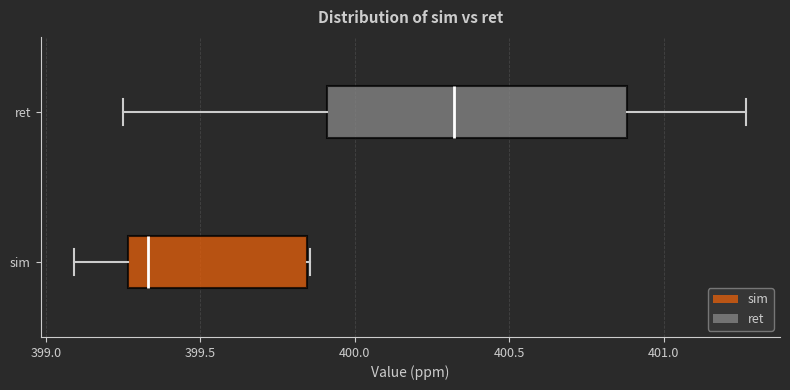

Reading bottom to top, read every box against the x-axis: the position of its median line, the range the box covers, and the ends of its whiskers. The values are not printed on the chart, so give them approximately, as read against the axis.

sim: median 399.35, box 399.25 to 399.85, whiskers 399.10 to 399.85
ret: median 400.30, box 399.90 to 400.90, whiskers 399.25 to 401.25